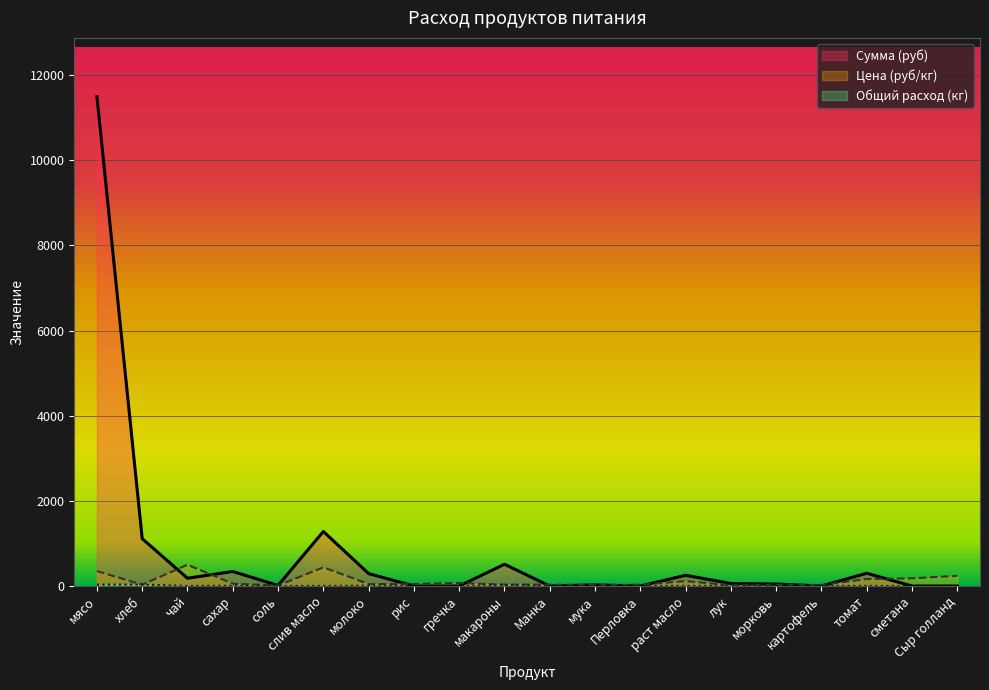

True or false: Сумма (руб) and Общий расход (кг) intersect in this chart.

False